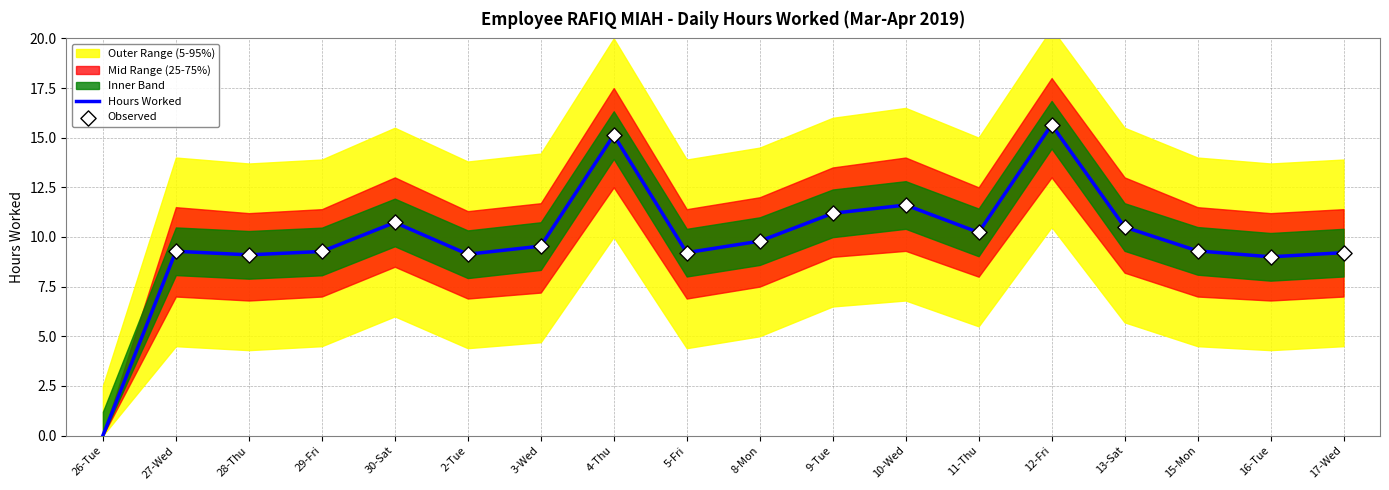

Is the value of Upper Band at 11-Thu greater than the value of Hours Worked at 15-Mon?

Yes